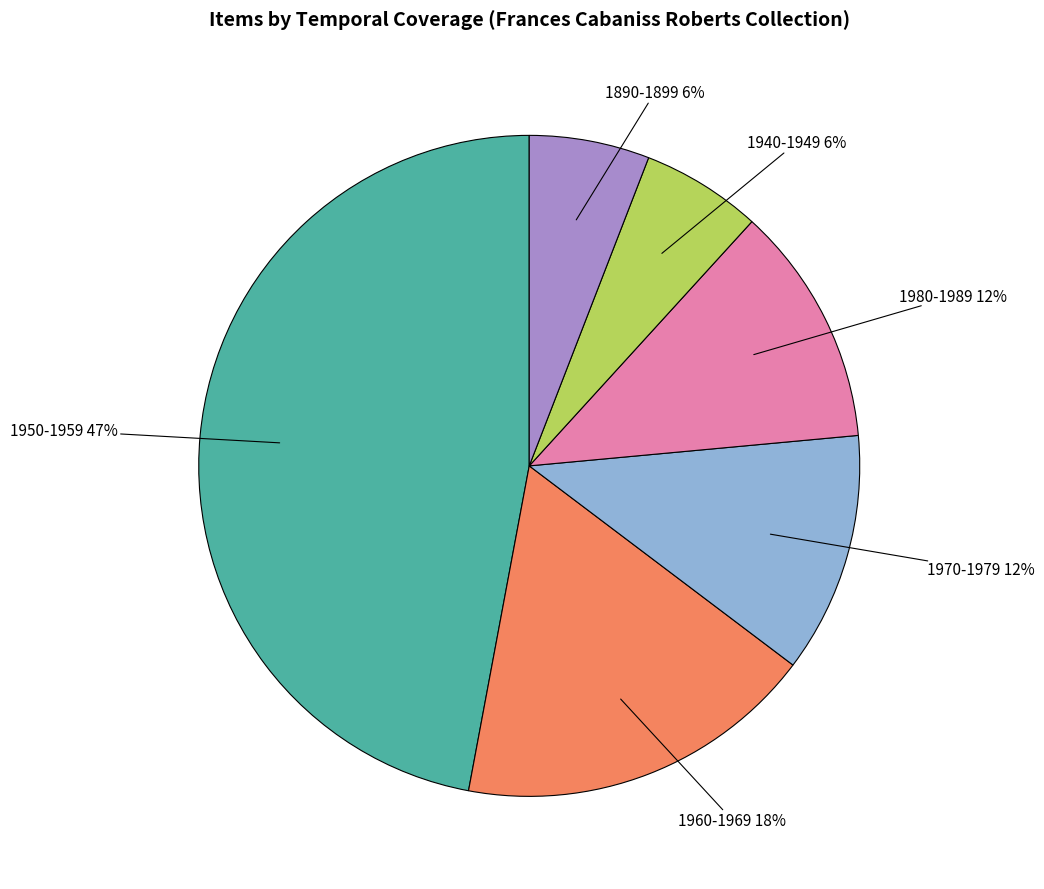

Is there any slice that represents more than half of the pie?

No